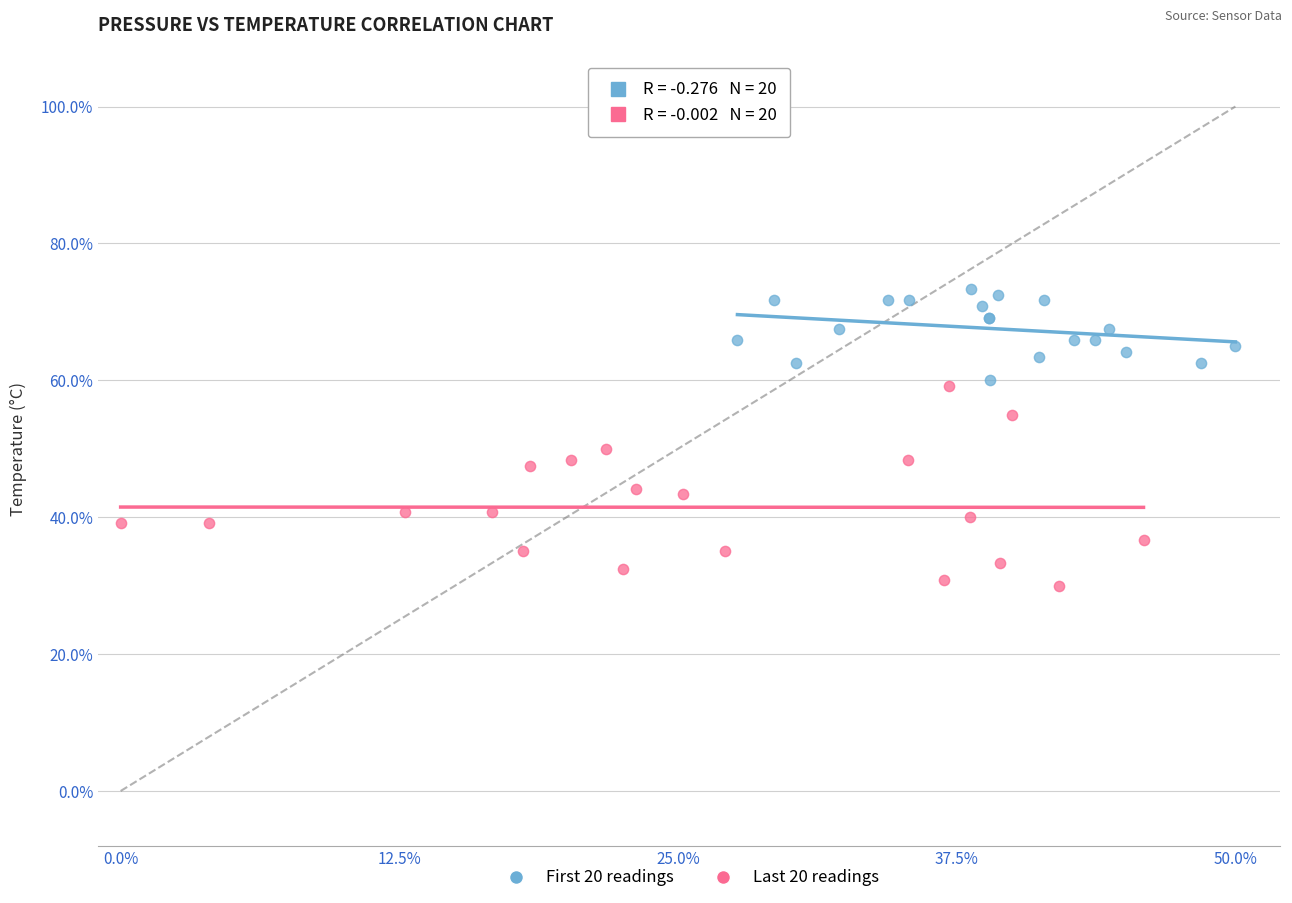

Which series has the widest spread of Y values?

Last 20 readings